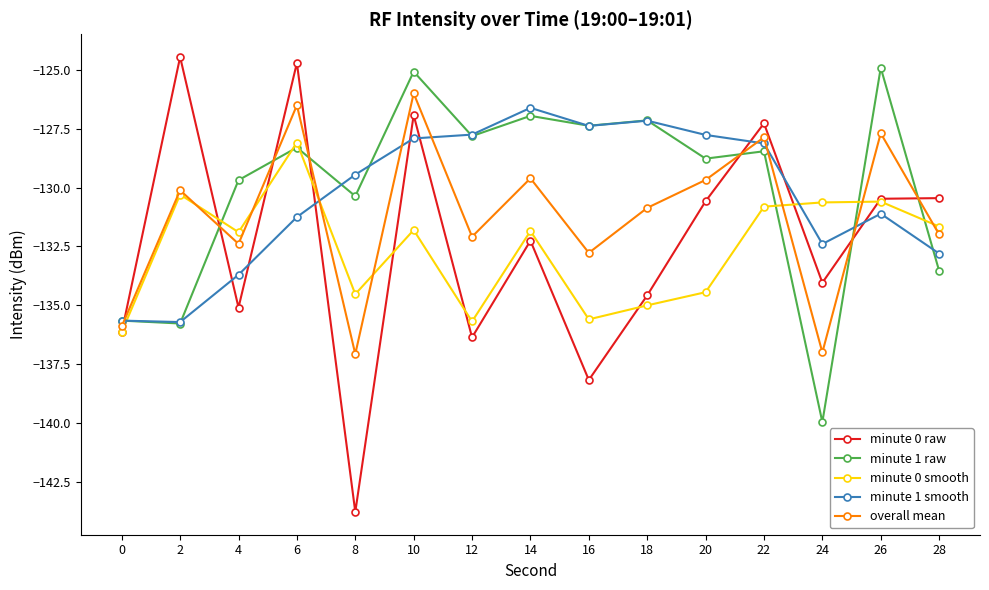

What is the difference between the minute 1 smooth values at 20 and 16?

0.4